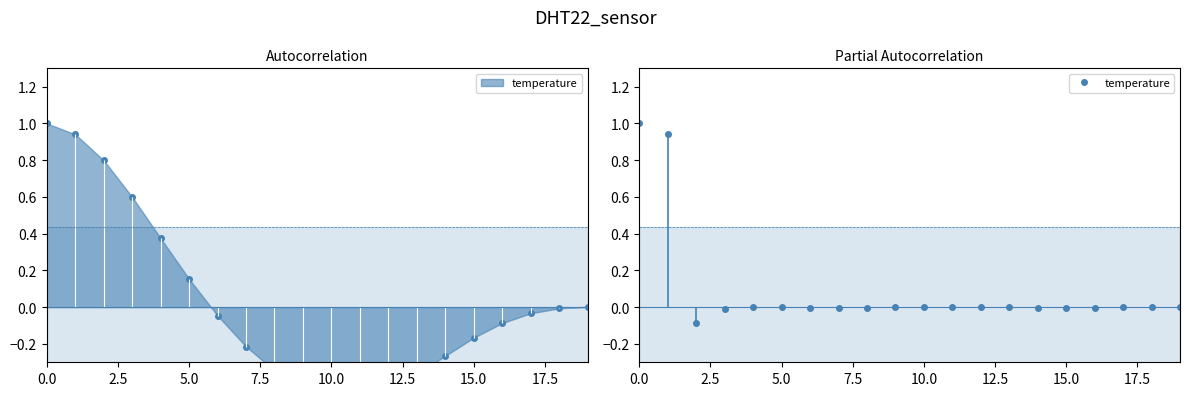

Is this an area chart (filled region under the line)?

No